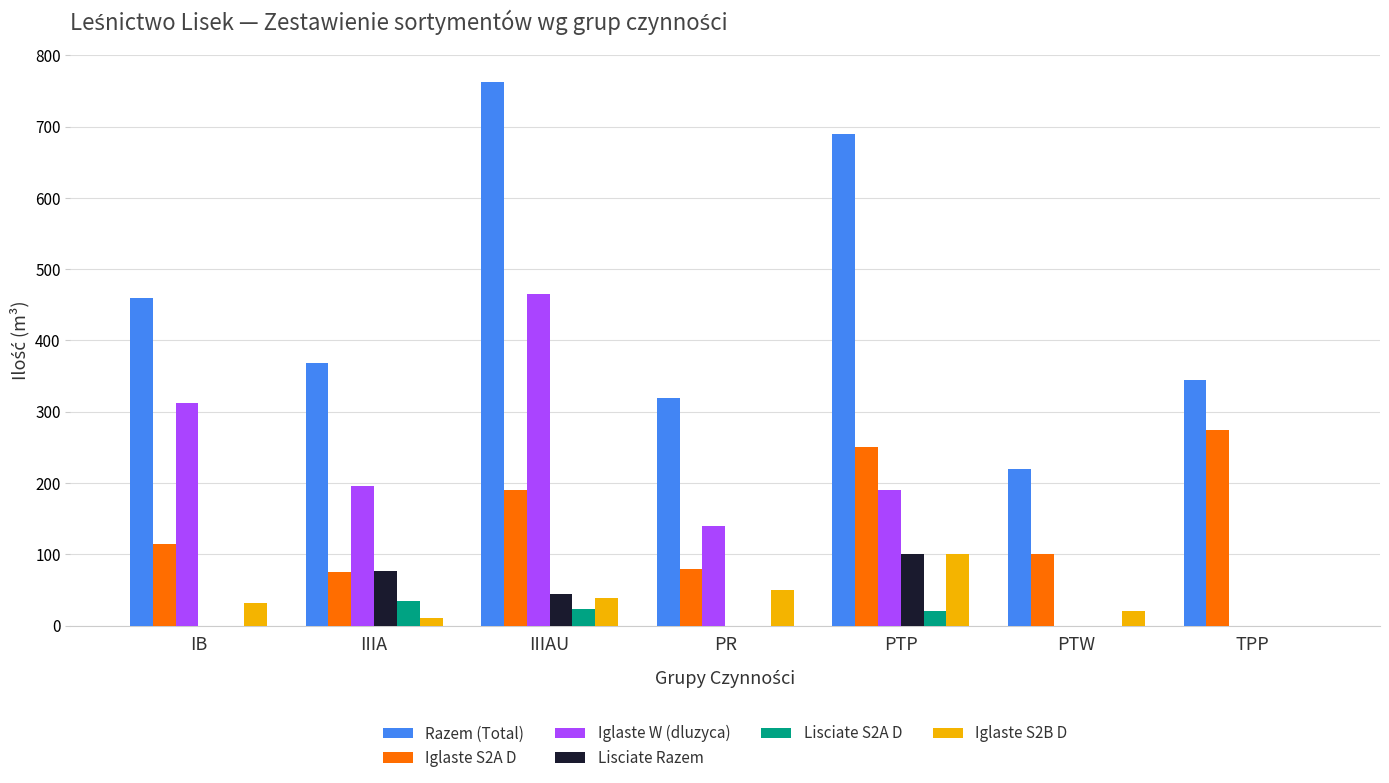

What is the maximum value for Lisciate Razem?

100